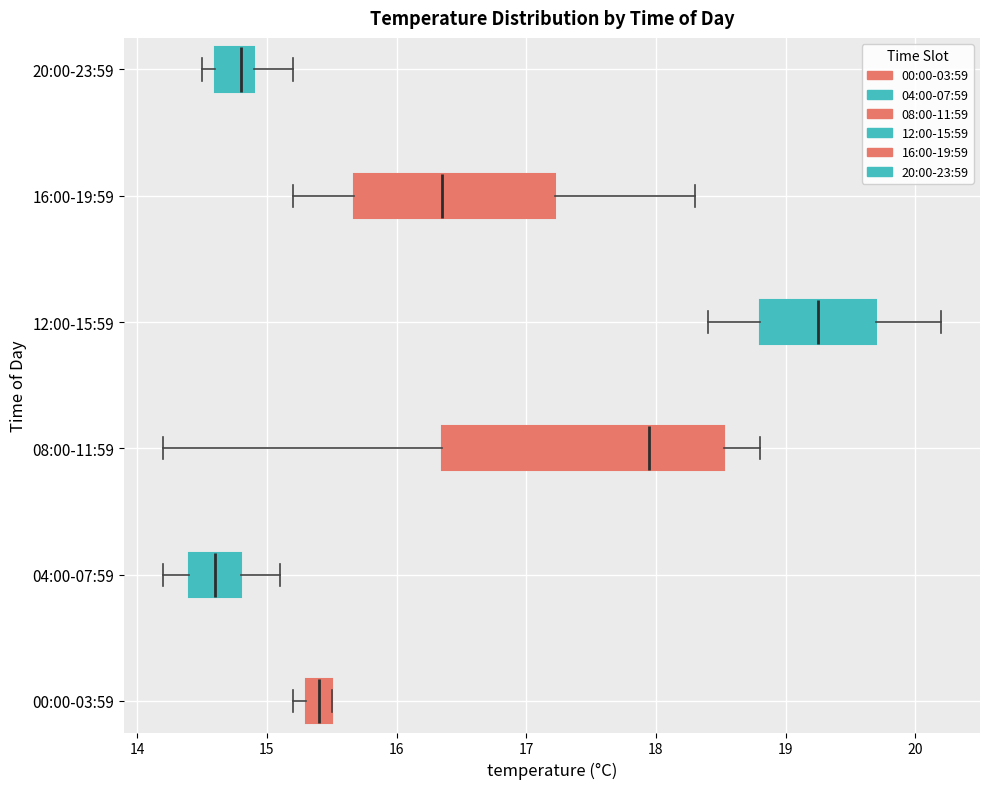

Which box has the furthest to the right median line?

12:00-15:59